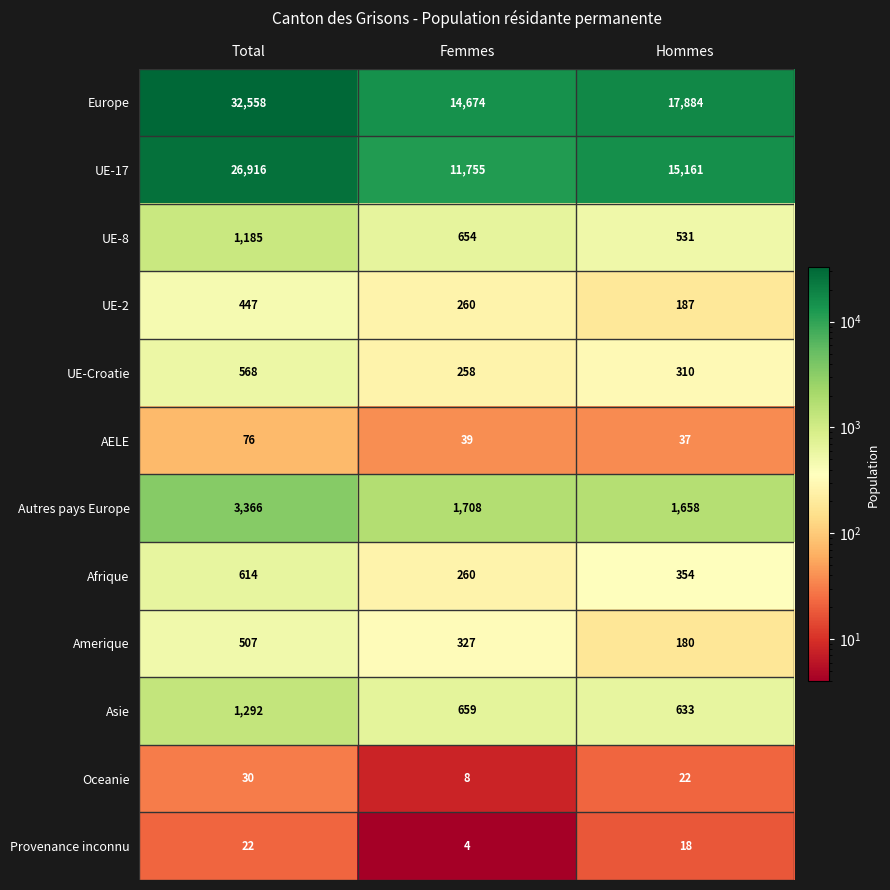

At which category is the sum across all series the highest?

Total